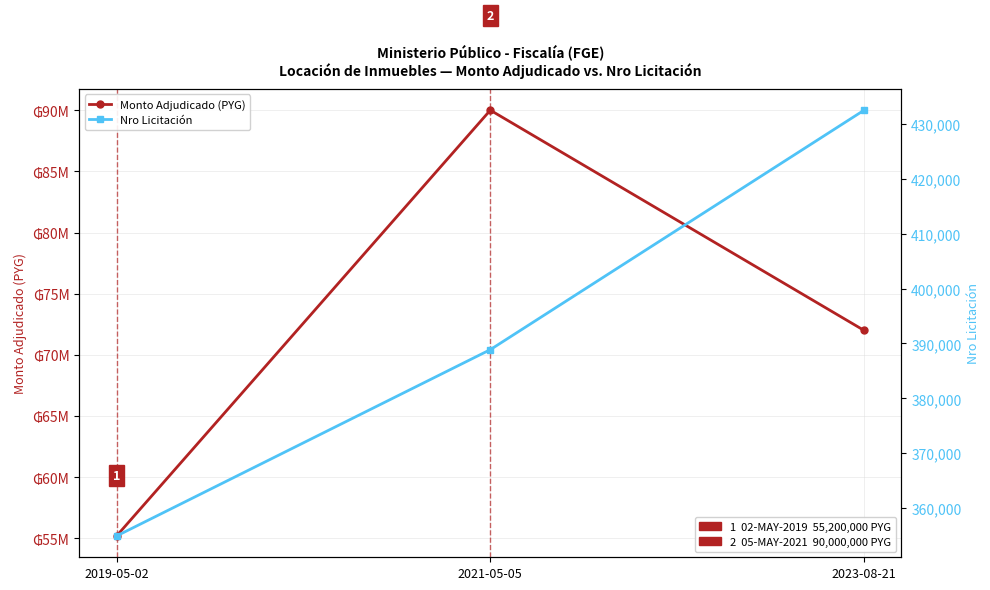

Reading right to left, transcribe all the data shown in this chart.

Monto Adjudicado (PYG): 72000000	90000000	55200000
Nro Licitación: 432473	388875	354948